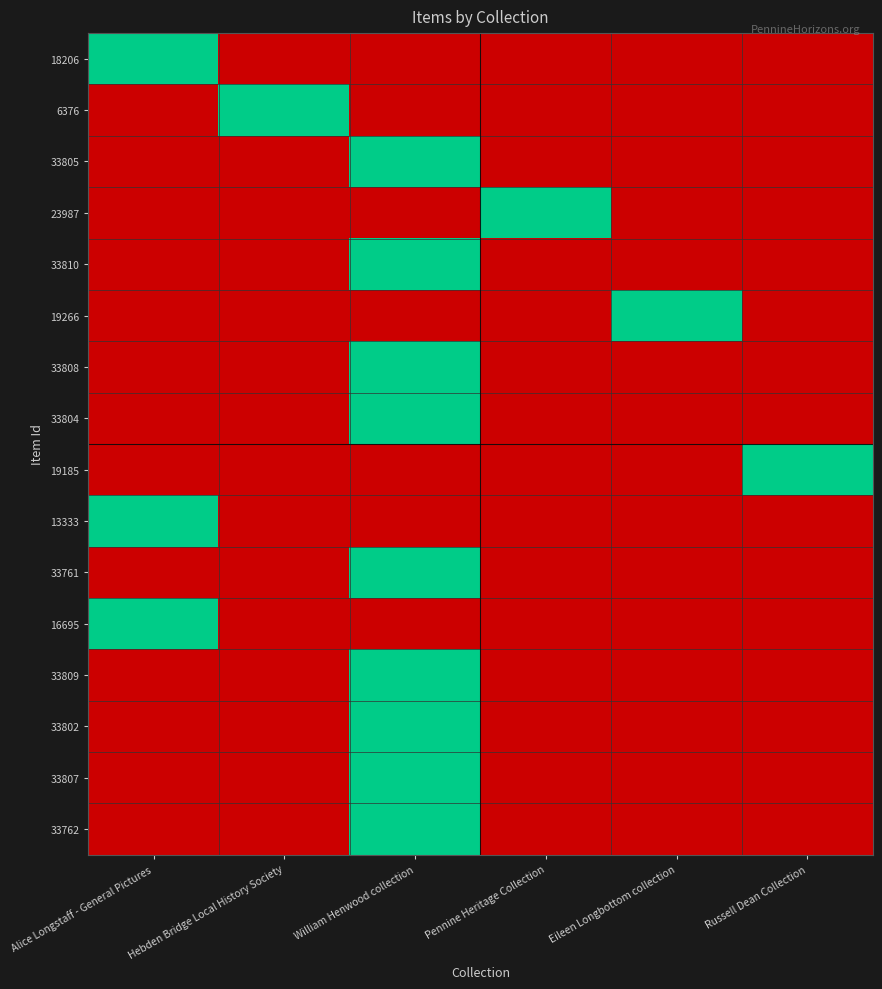

Rank the series at Eileen Longbottom collection from lowest to highest value.

18206, 6376, 33805, 23987, 33810, 33808, 33804, 19185, 13333, 33761, 16695, 33809, 33802, 33807, 33762, 19266